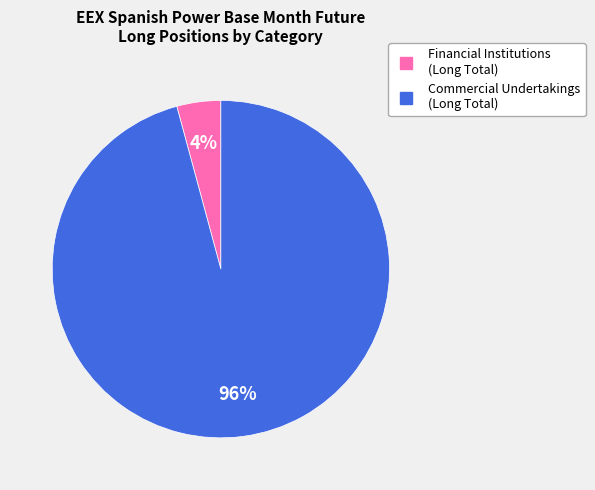

Is there a majority slice in this chart?

Yes